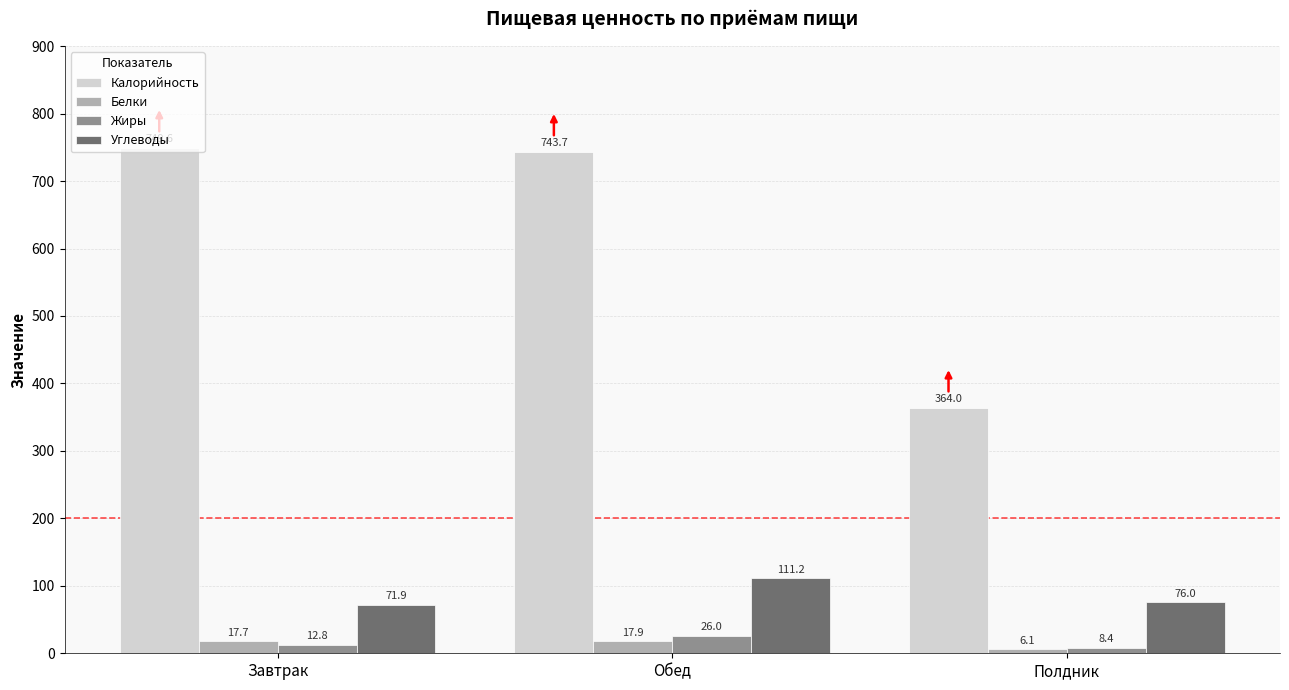

What is the highest value of the Белки series?

17.9